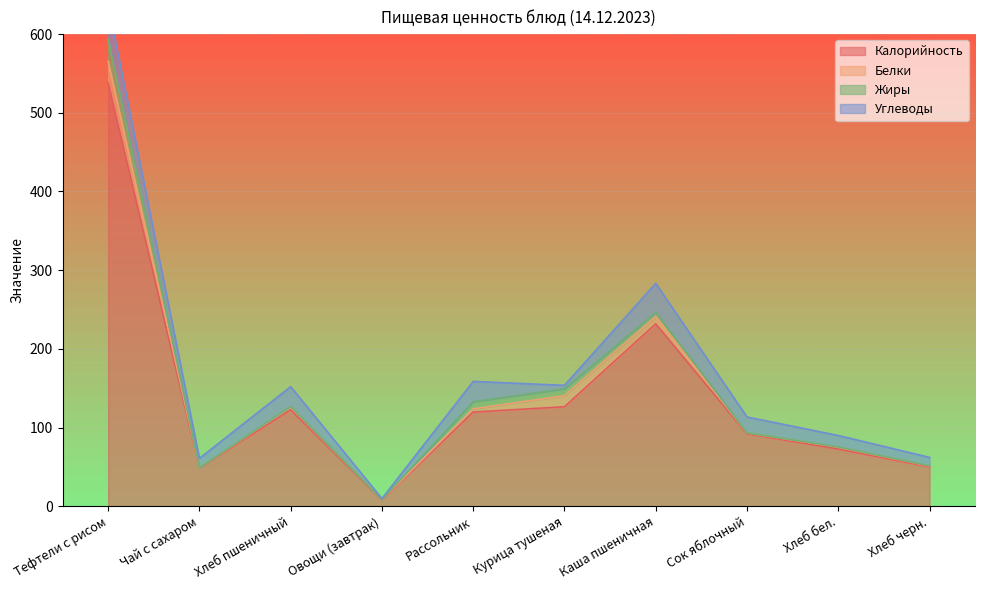

True or false: Углеводы and Калорийность cross at least once.

False